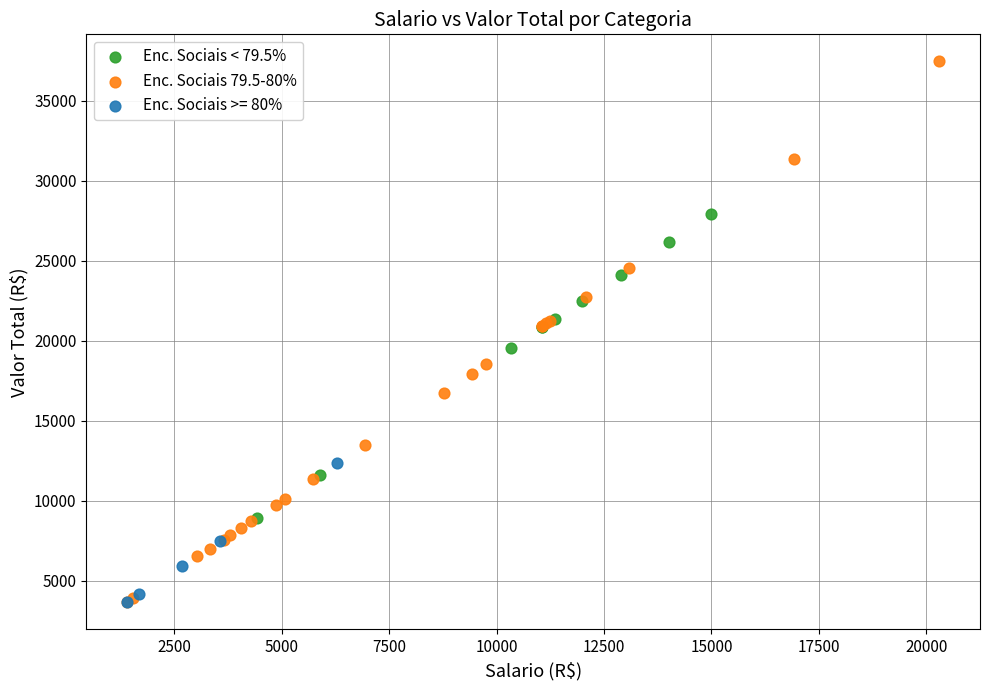

Which series has the widest spread of Y values?

Enc. Sociais 79.5-80%